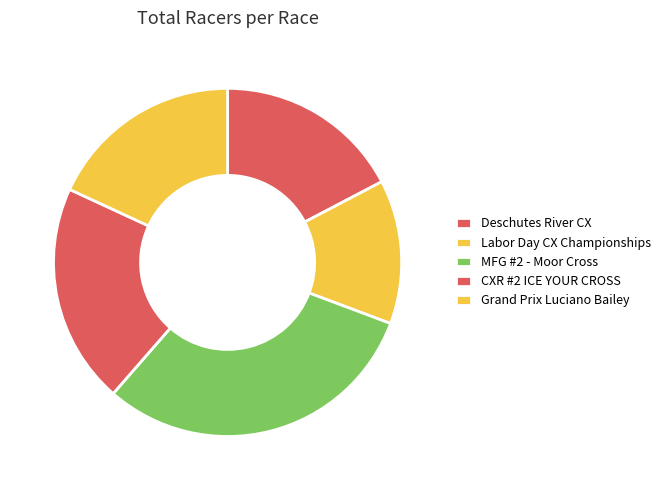

Which category has the smallest portion of the pie?

Labor Day CX Championships